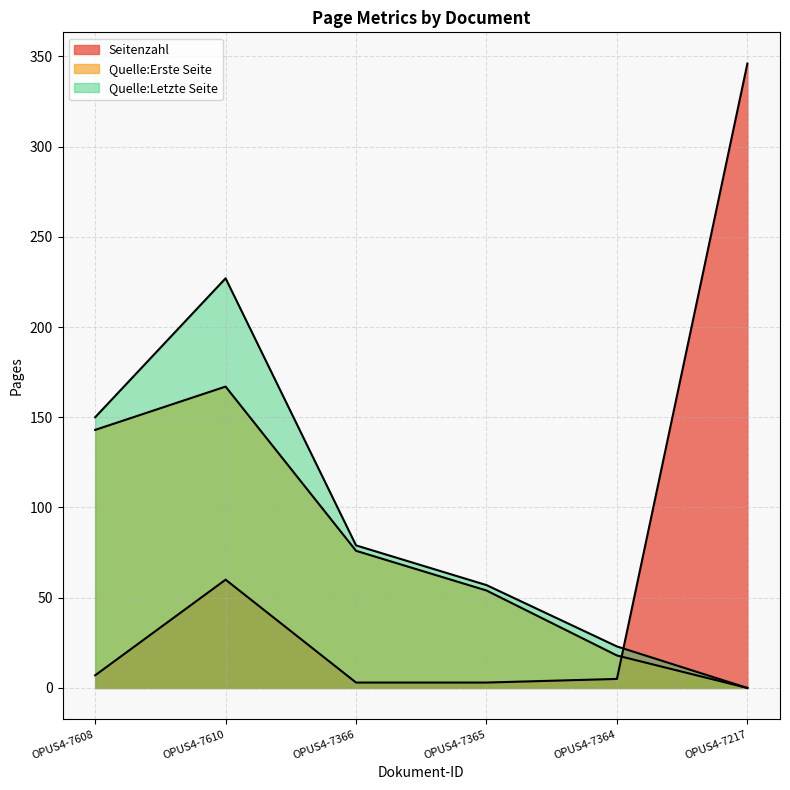

How many values in the Seitenzahl series are below 7?

3